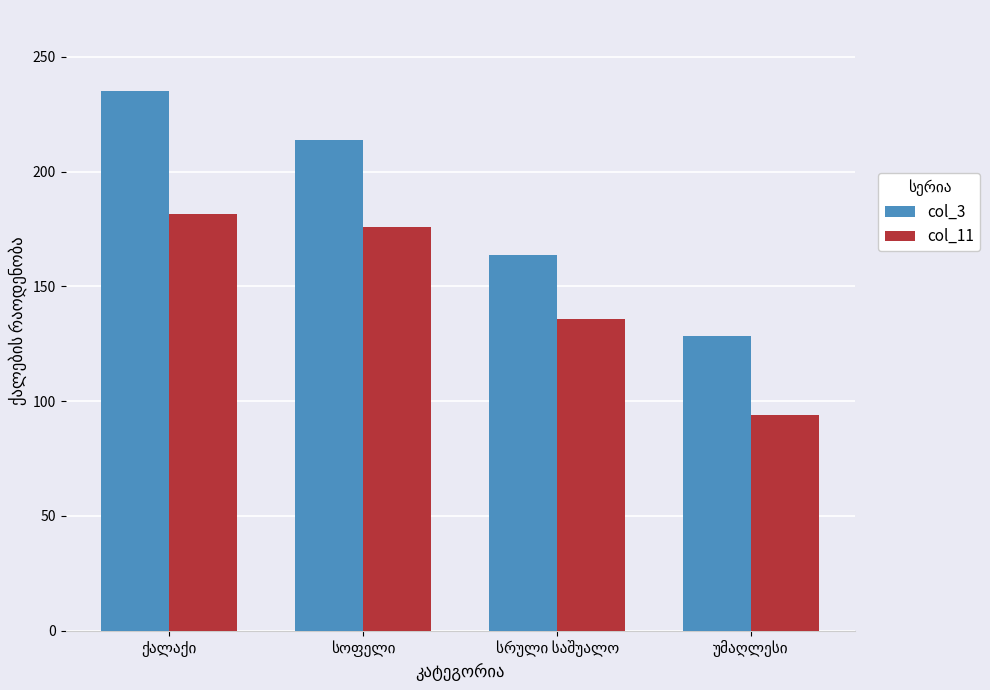

Reading right to left, transcribe all the data shown in this chart.

col_3: 128.5	163.5	213.7	235.2
col_11: 94.2	135.8	175.9	181.5